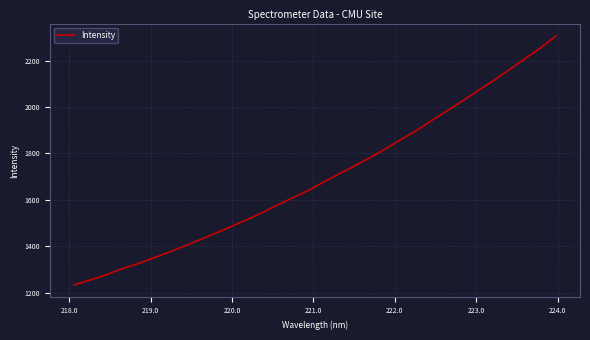

What is the maximum value shown in the chart?

2306.4